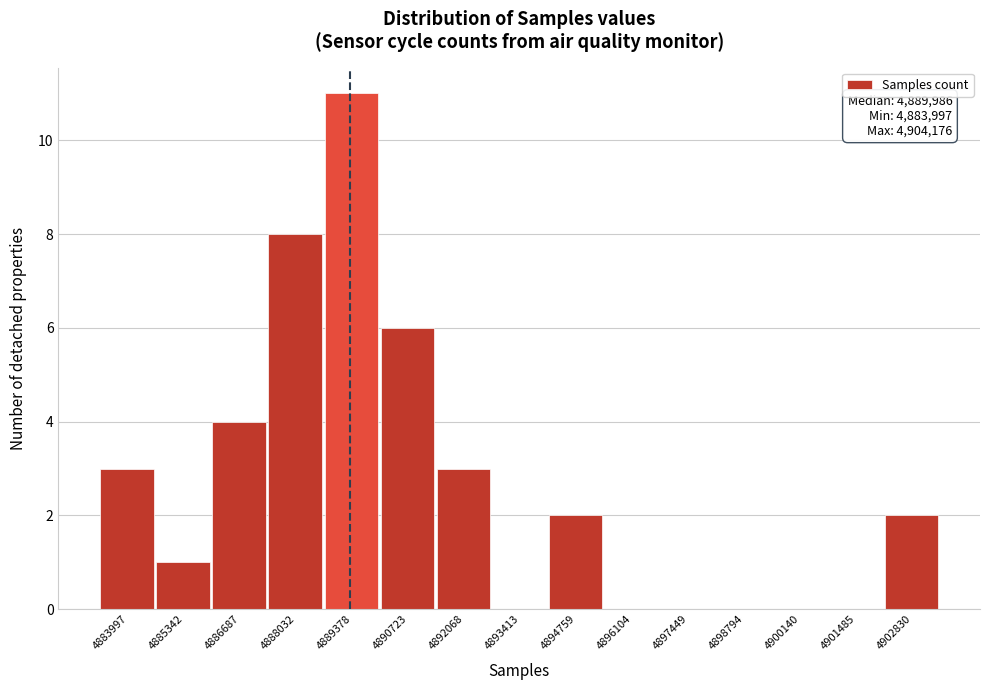

Reading left to right, list all the values displayed in this chart.

4883997=3	4885342=1	4886687=4	4888032=8	4889378=11	4890723=6	4892068=3	4893413=0	4894759=2	4896104=0	4897449=0	4898794=0	4900140=0	4901485=0	4902830=2